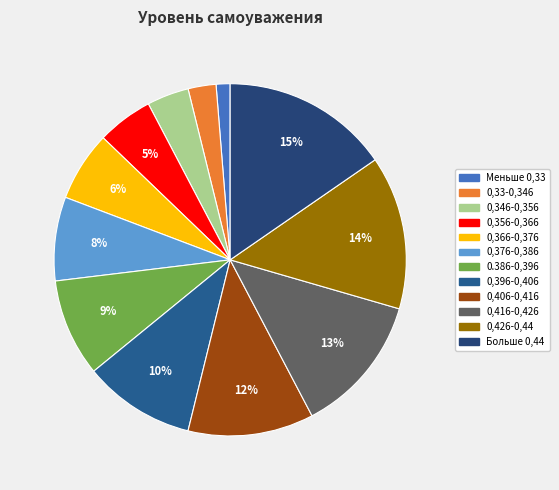

To the nearest percent, what is the average slice percentage?

8%